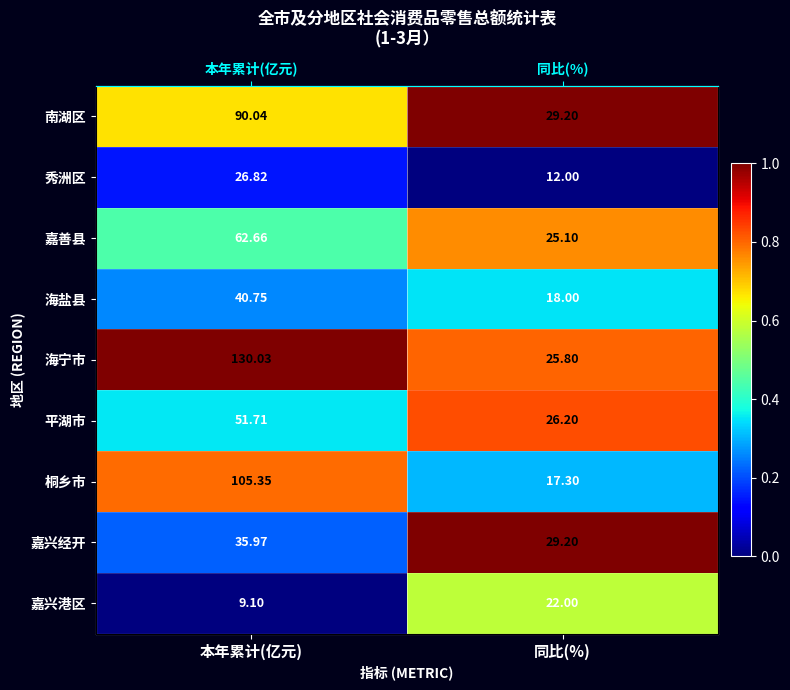

True or false: 秀洲区 has a value of 0.1 at 本年累计(亿元).

False